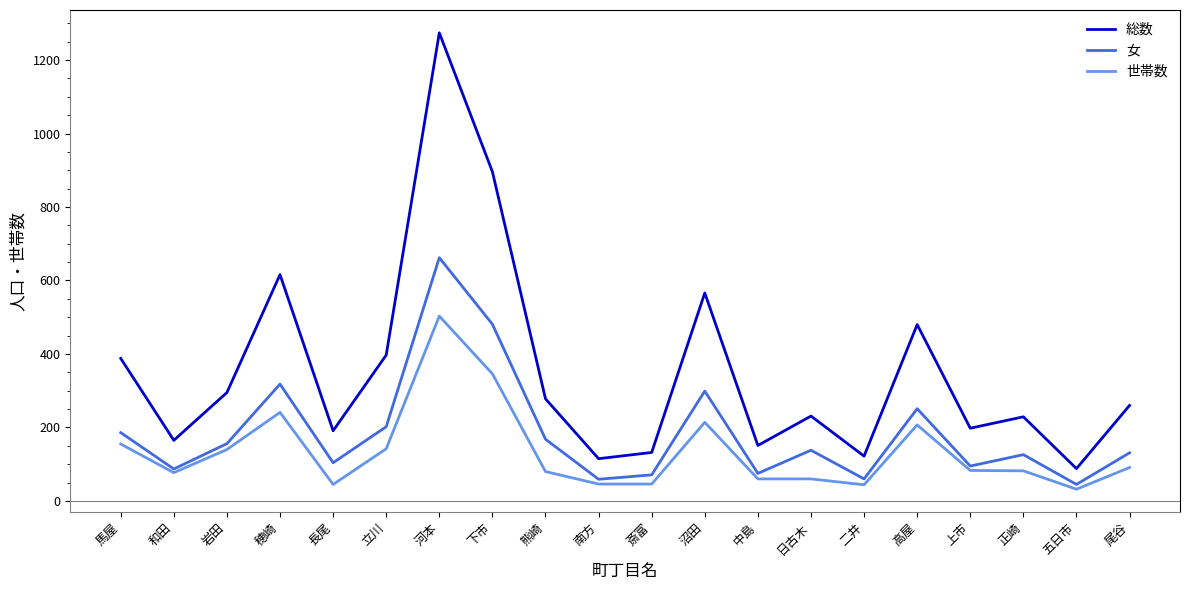

Which series has the widest spread of values?

総数